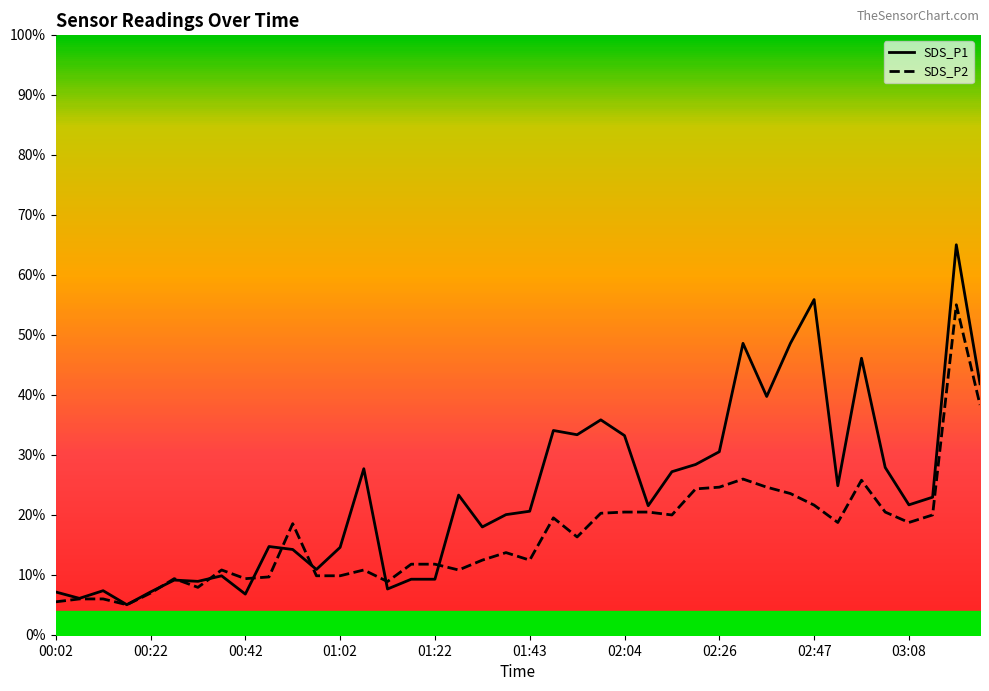

The value of SDS_P2 at 00:42 is 16.0. True or false?

False